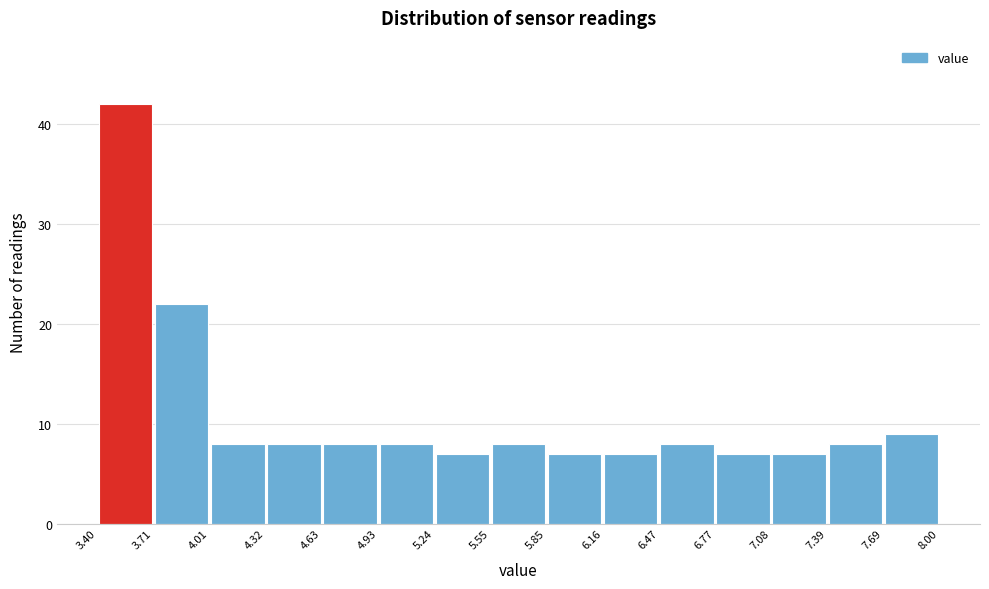

What is the height of the bar covering 4.93 to 5.24 on the x-axis? The values are not printed on the chart, so give them approximately, as read against the axis.

8